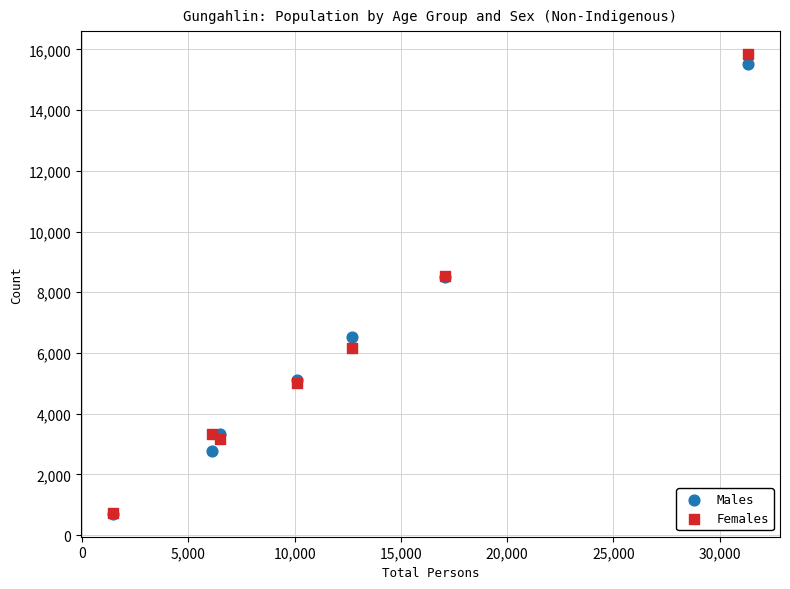

Which series contains the highest Y value?

Females